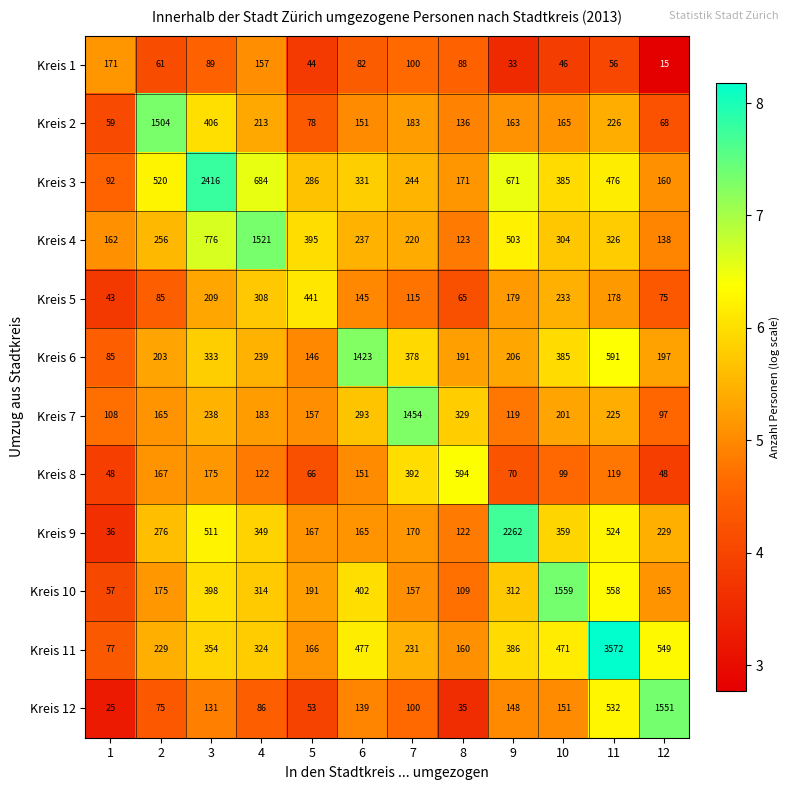

True or false: Kreis 4 has a value of 1521 at 4.

True